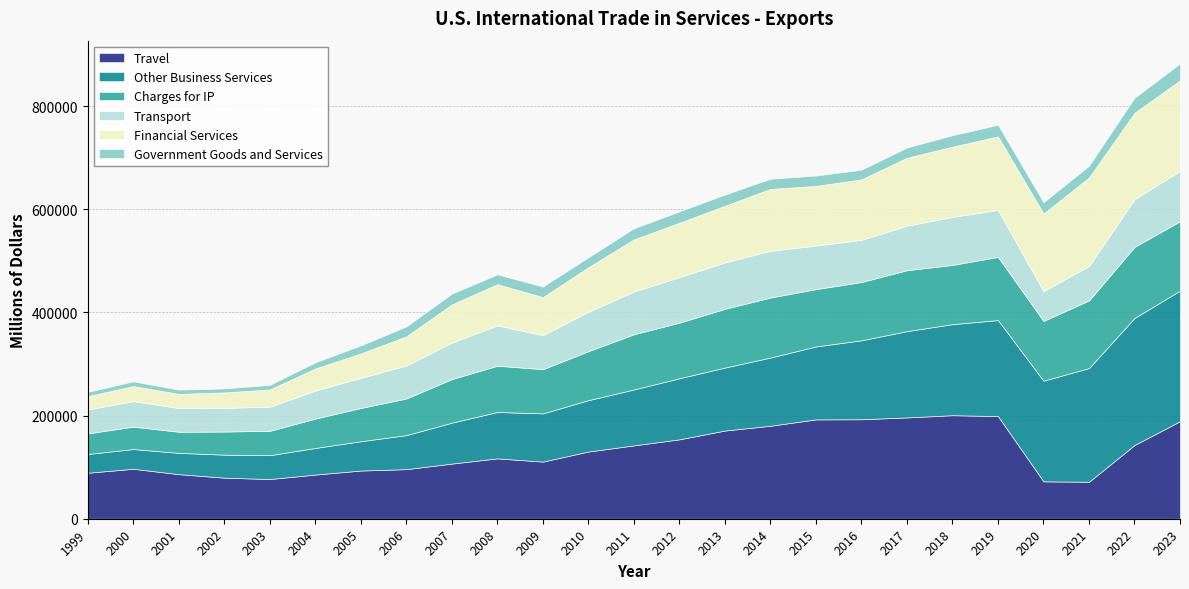

In Charges for IP, how many points are lower than both neighbors (excluding endpoints)?

5